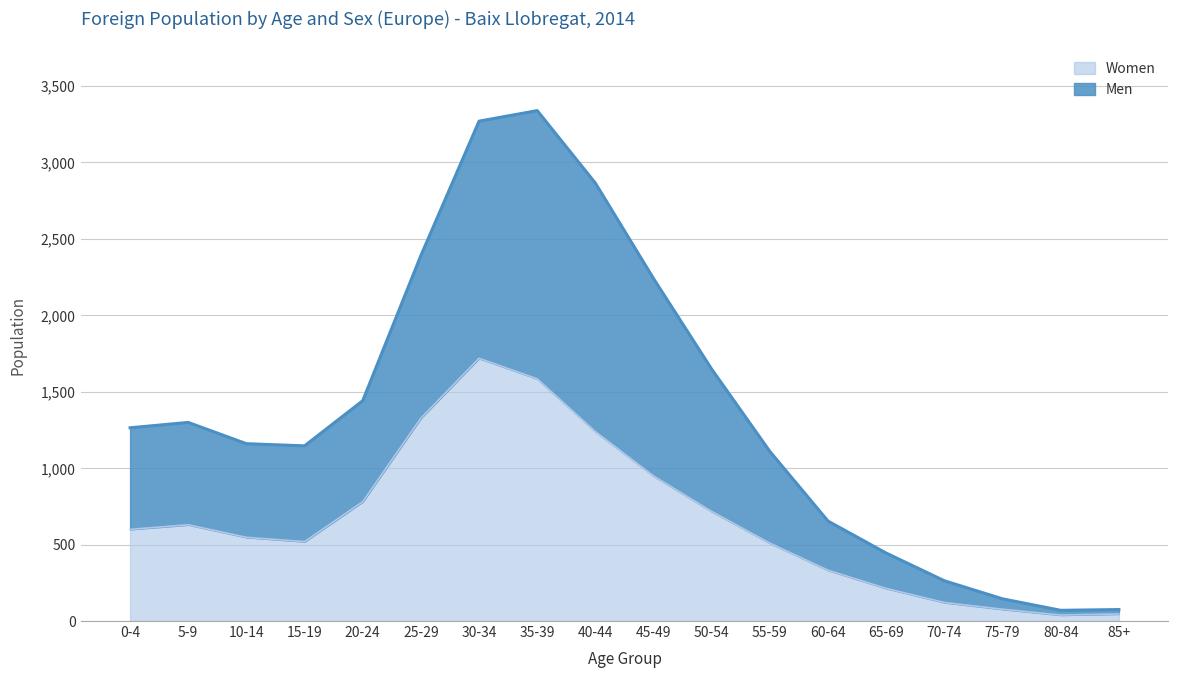

What is the label of the 16th point from the right?

10-14